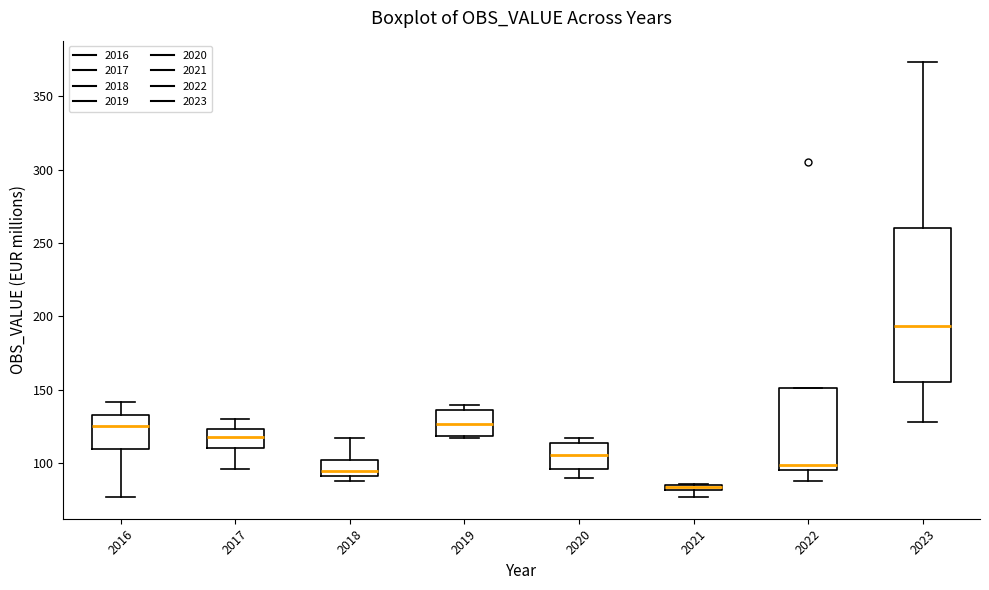

Which box is the tallest, from its lower edge to its upper edge?

2023